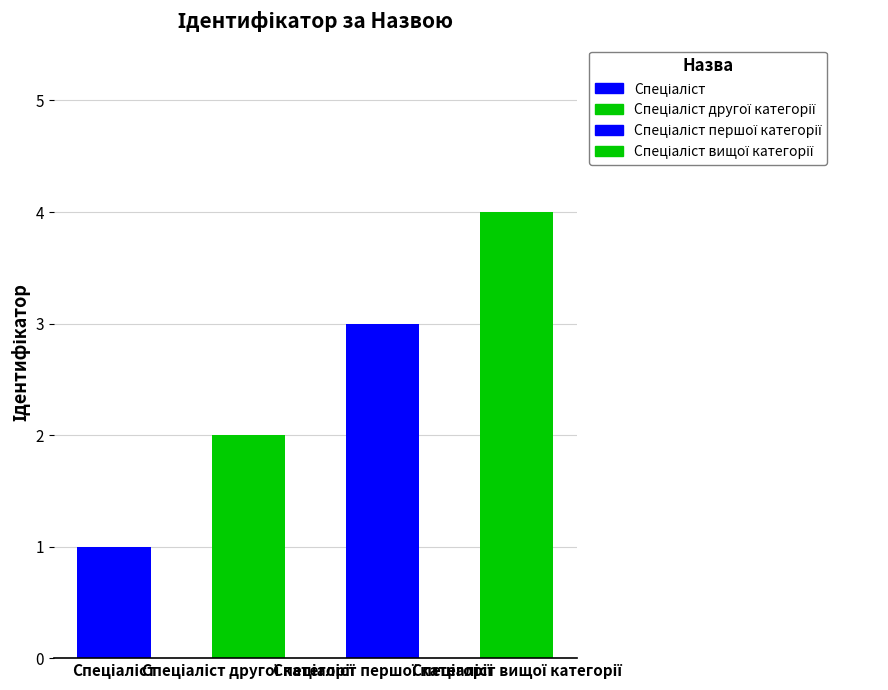

Which has a higher value, Спеціаліст першої категорії or Спеціаліст другої категорії?

Спеціаліст першої категорії